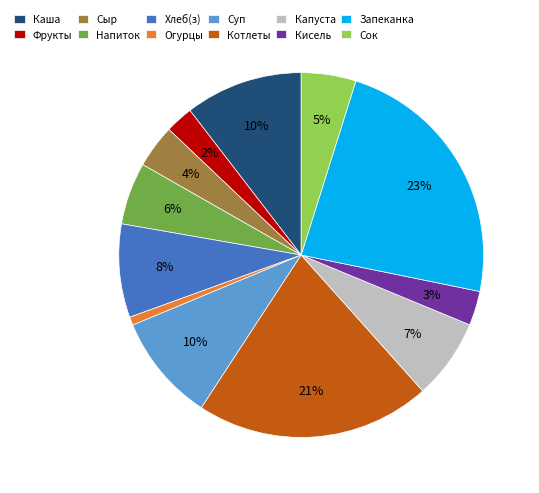

How many segments does this pie chart have?

12